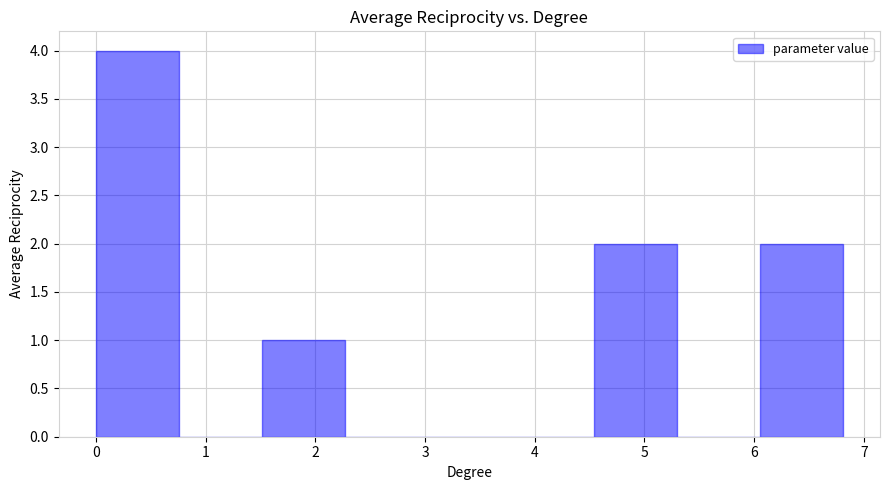

Reading left to right, list every bar in this chart as the range it spans on the x-axis followed by its height. Neither the bar edges nor the heights are printed on the chart, so give them approximately, as read against the axes.

0.0 to 0.8: 4
0.8 to 1.5: 0
1.5 to 2.3: 1
2.3 to 3.0: 0
3.0 to 3.8: 0
3.8 to 4.5: 0
4.5 to 5.3: 2
5.3 to 6.1: 0
6.1 to 6.8: 2